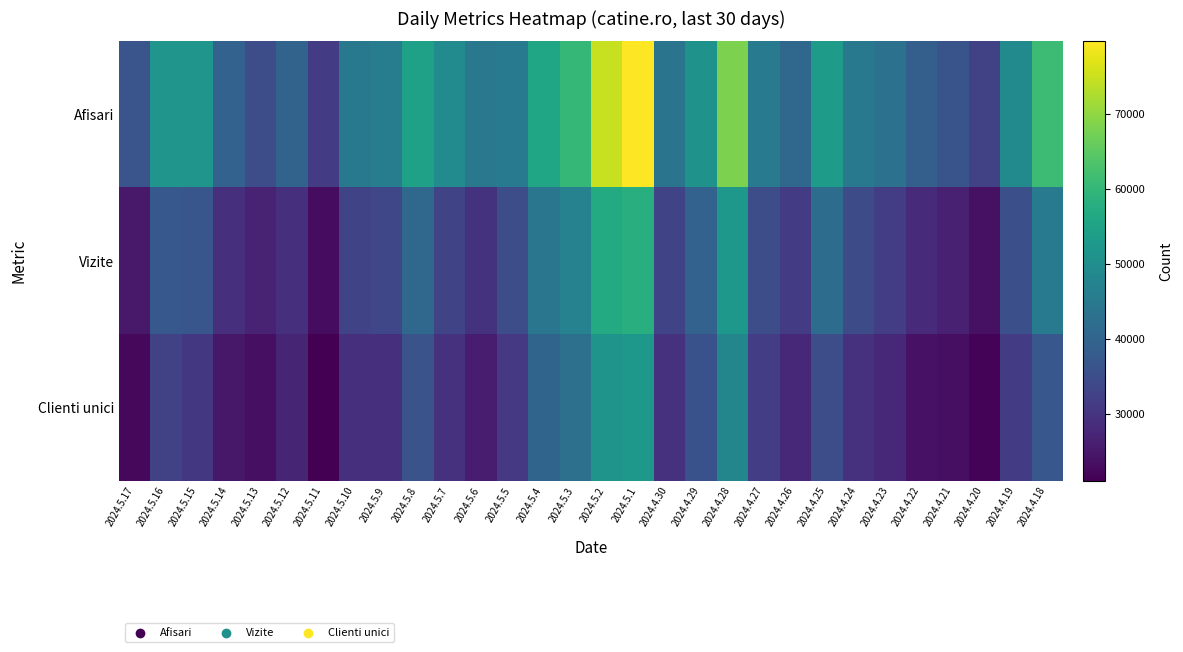

Rank the series at 2024.5.13 from highest to lowest value.

Afisari, Vizite, Clienti unici